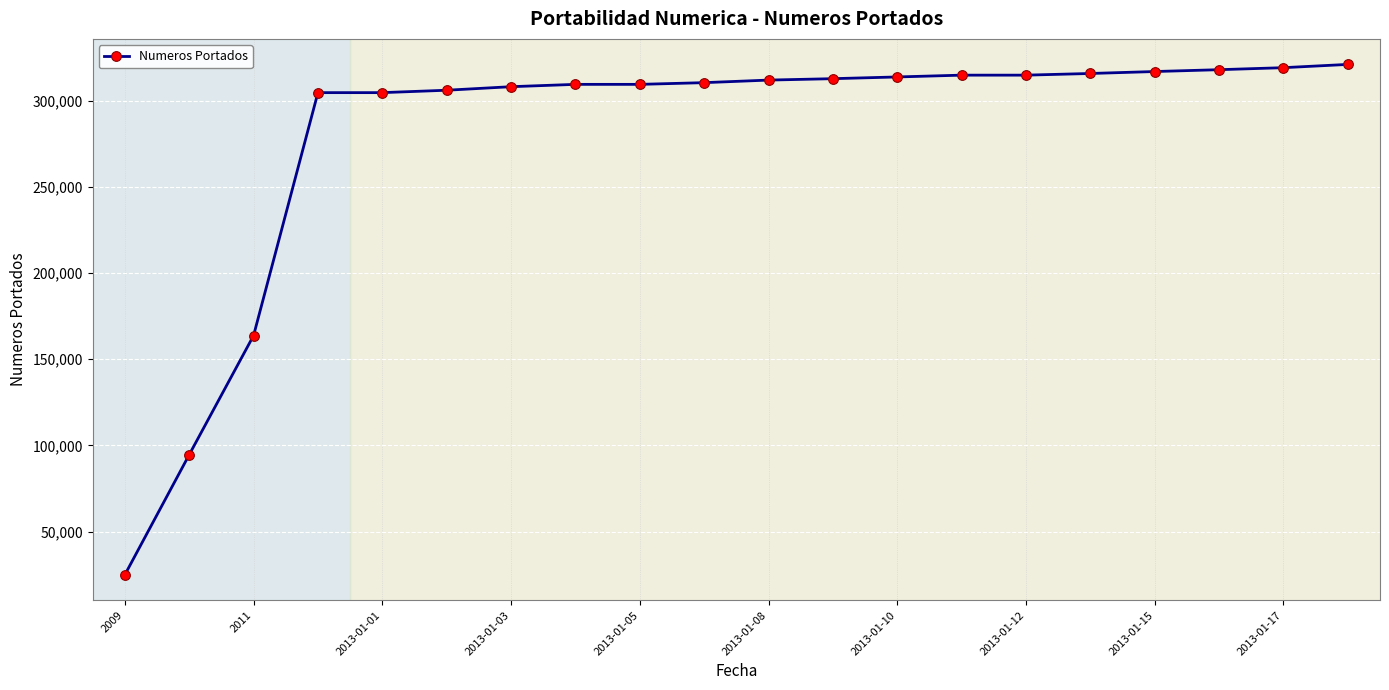

What is the average value?

279673